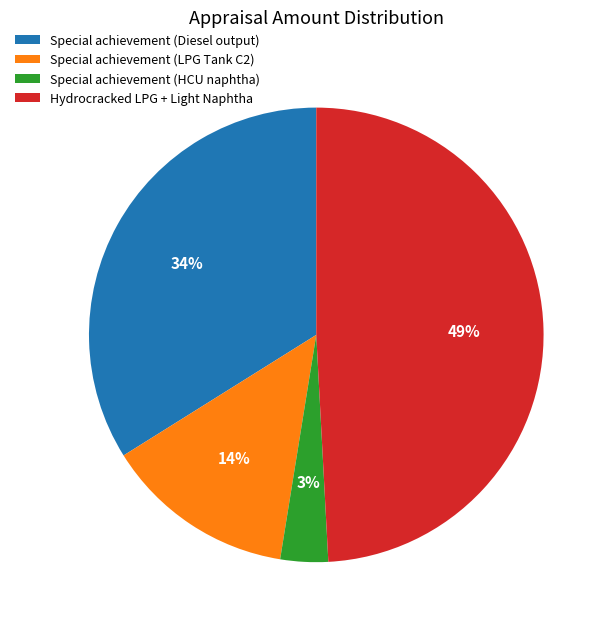

To the nearest percent, what is the difference between the largest and smallest slice percentages?

46%